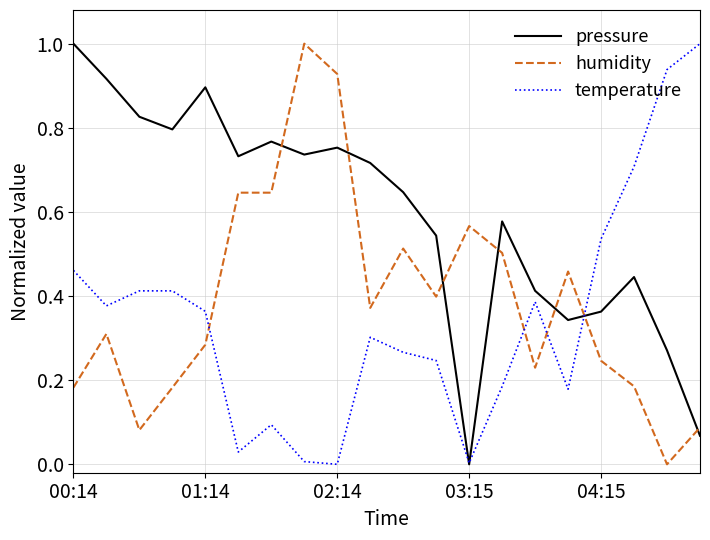

True or false: temperature has more than 0 points higher than both neighbors.

True